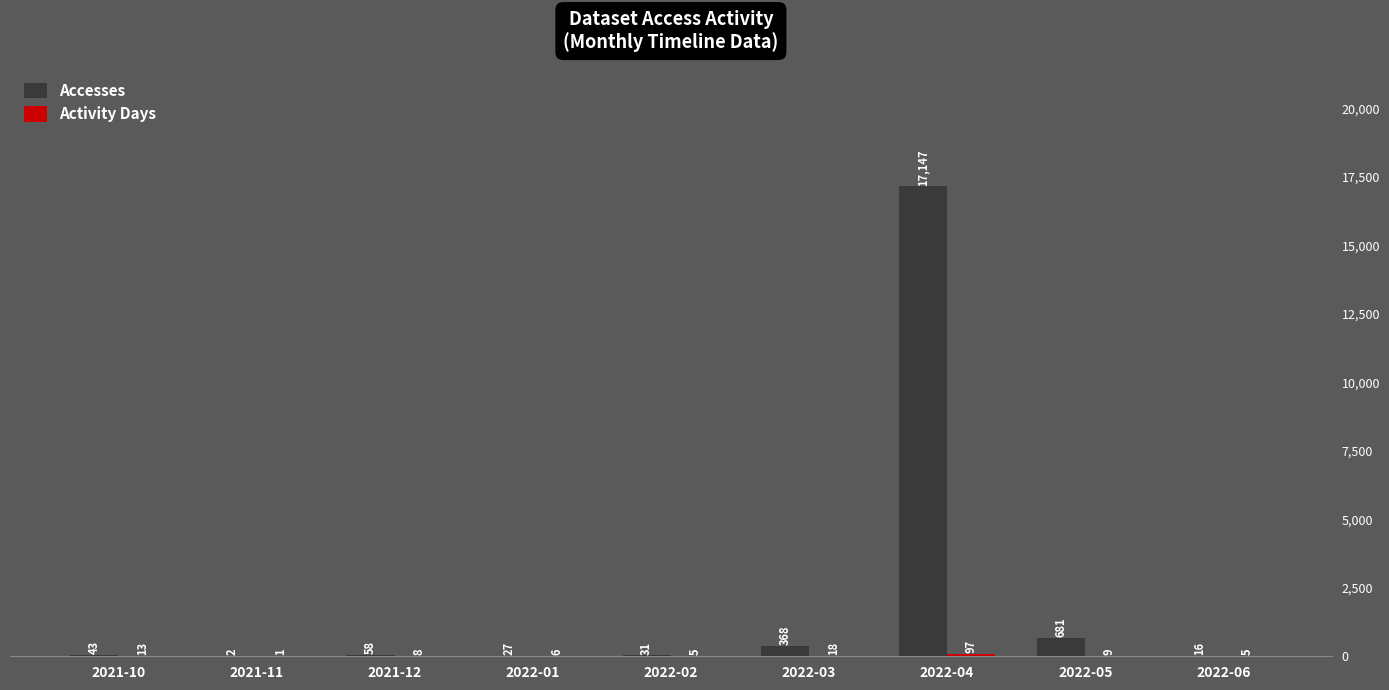

Which series has the largest total across all categories?

Accesses